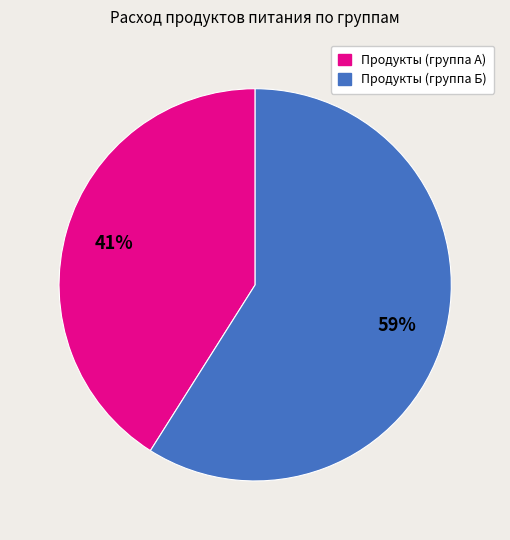

Is there a majority slice in this chart?

Yes